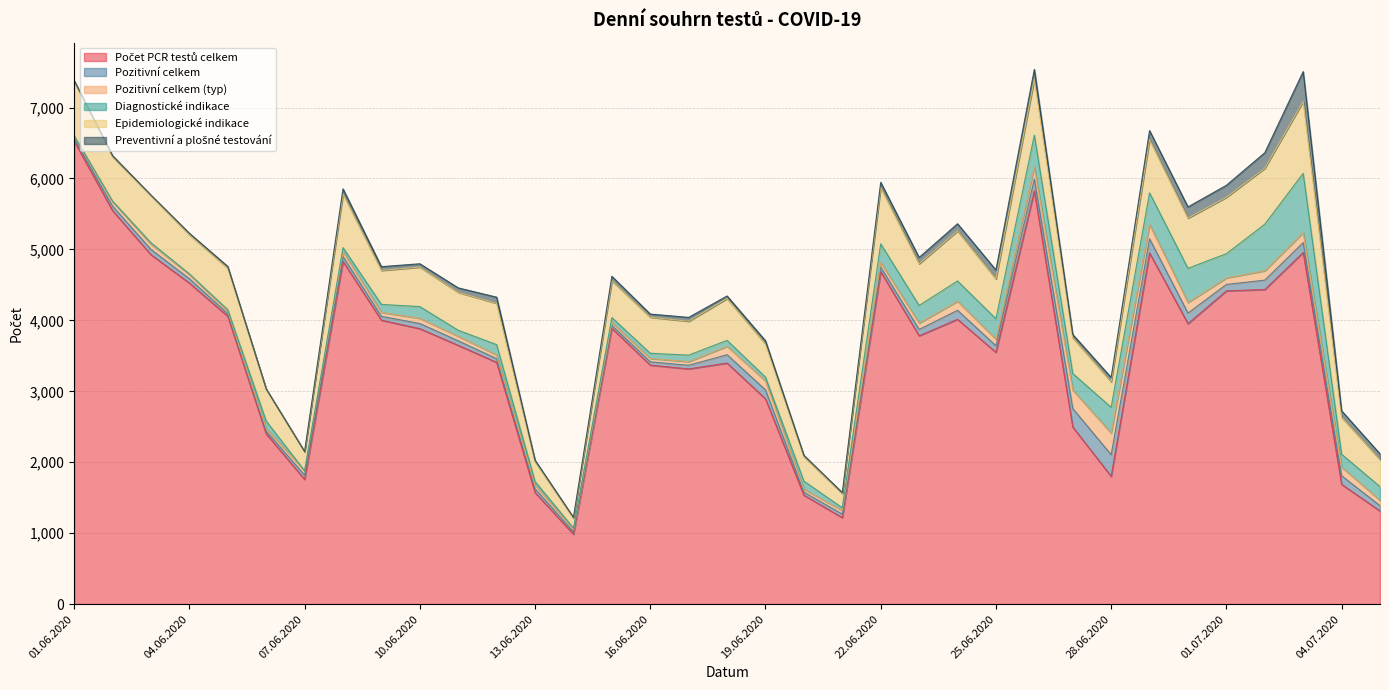

True or false: Pozitivní celkem (typ) and Pozitivní celkem intersect in this chart.

False